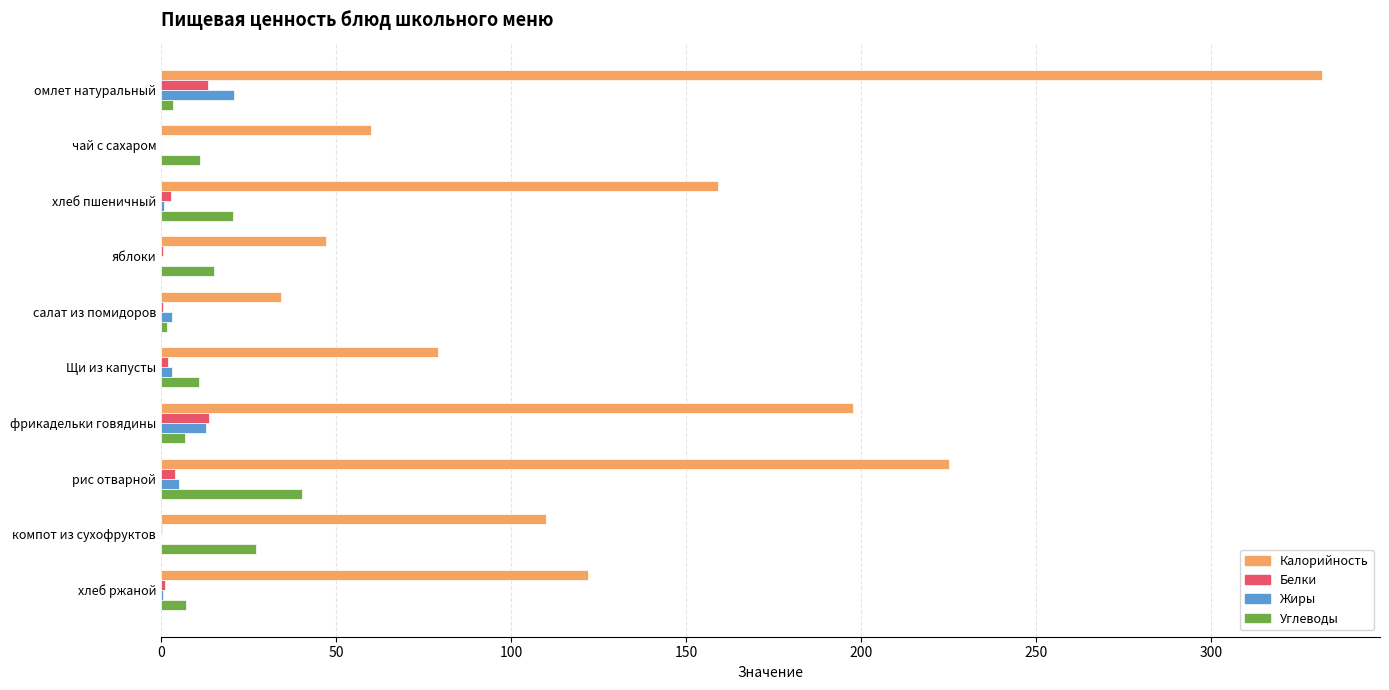

The value of Калорийность at салат из помидоров is 49.0. True or false?

False